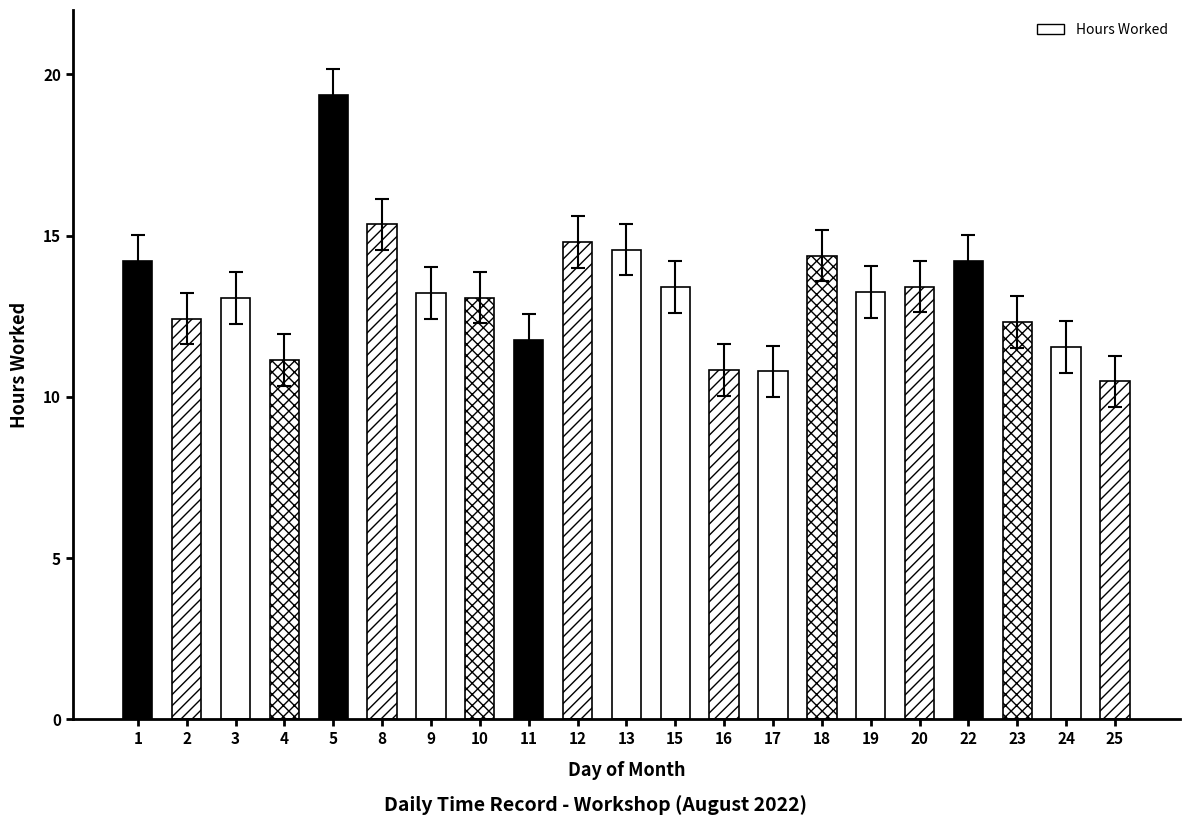

What is the average value?

13.2